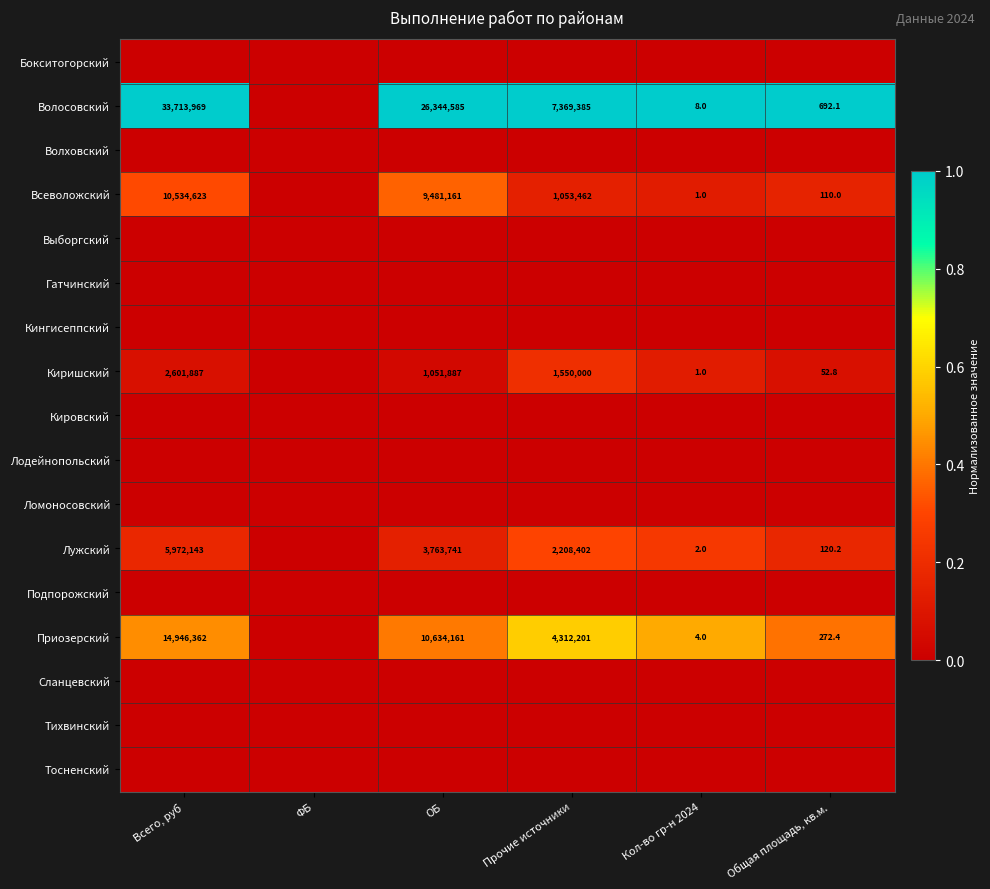

What is the sum of the Приозерский values at Кол-во гр-н 2024 and Общая площадь, кв.м.?

276.4